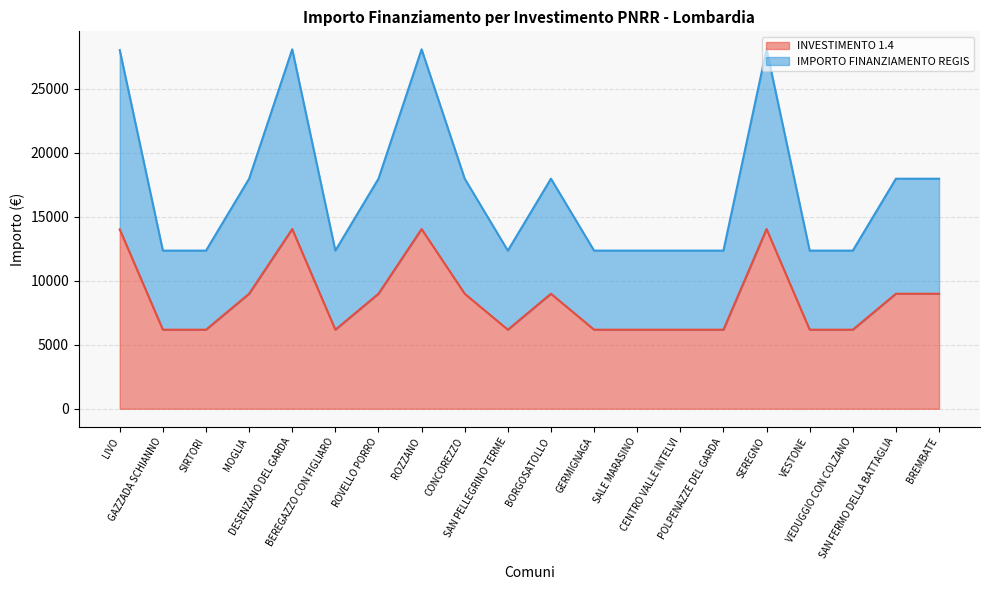

Does the chart display data point markers on the line(s)?

No